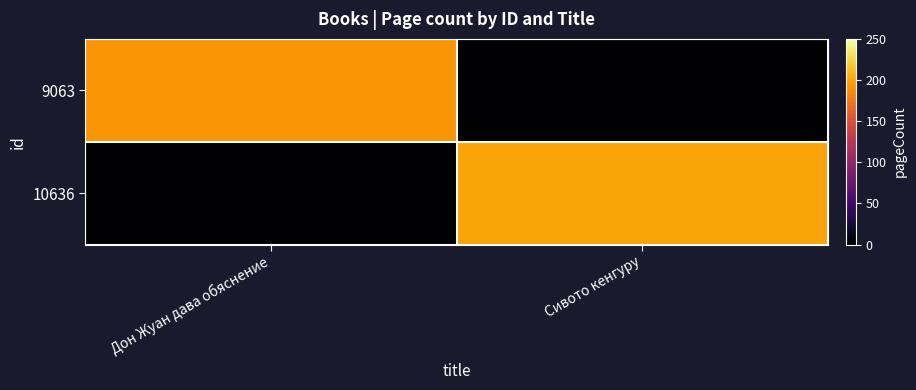

Reading right to left, list all the values displayed in this chart.

9063: Сивото кенгуру=0	Дон Жуан дава обяснение=192
10636: Сивото кенгуру=200	Дон Жуан дава обяснение=0